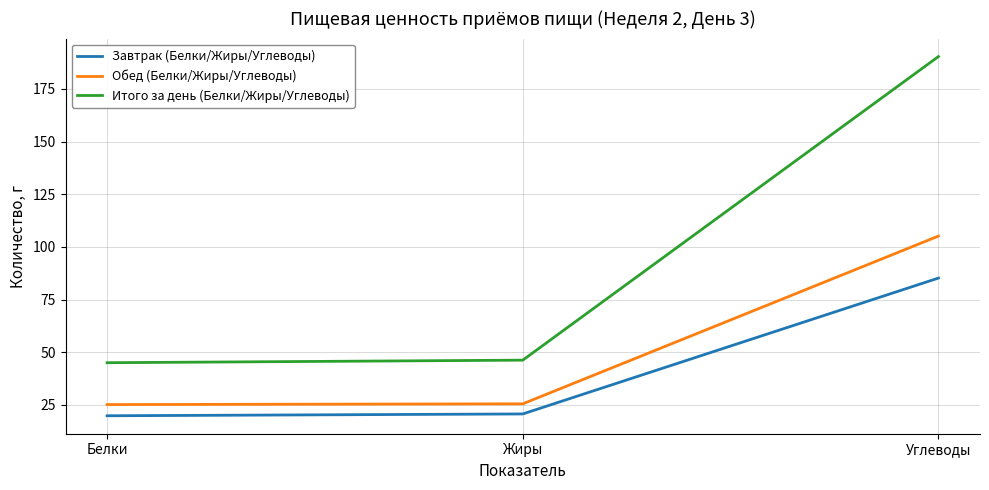

Does the chart display data point markers on the line(s)?

No